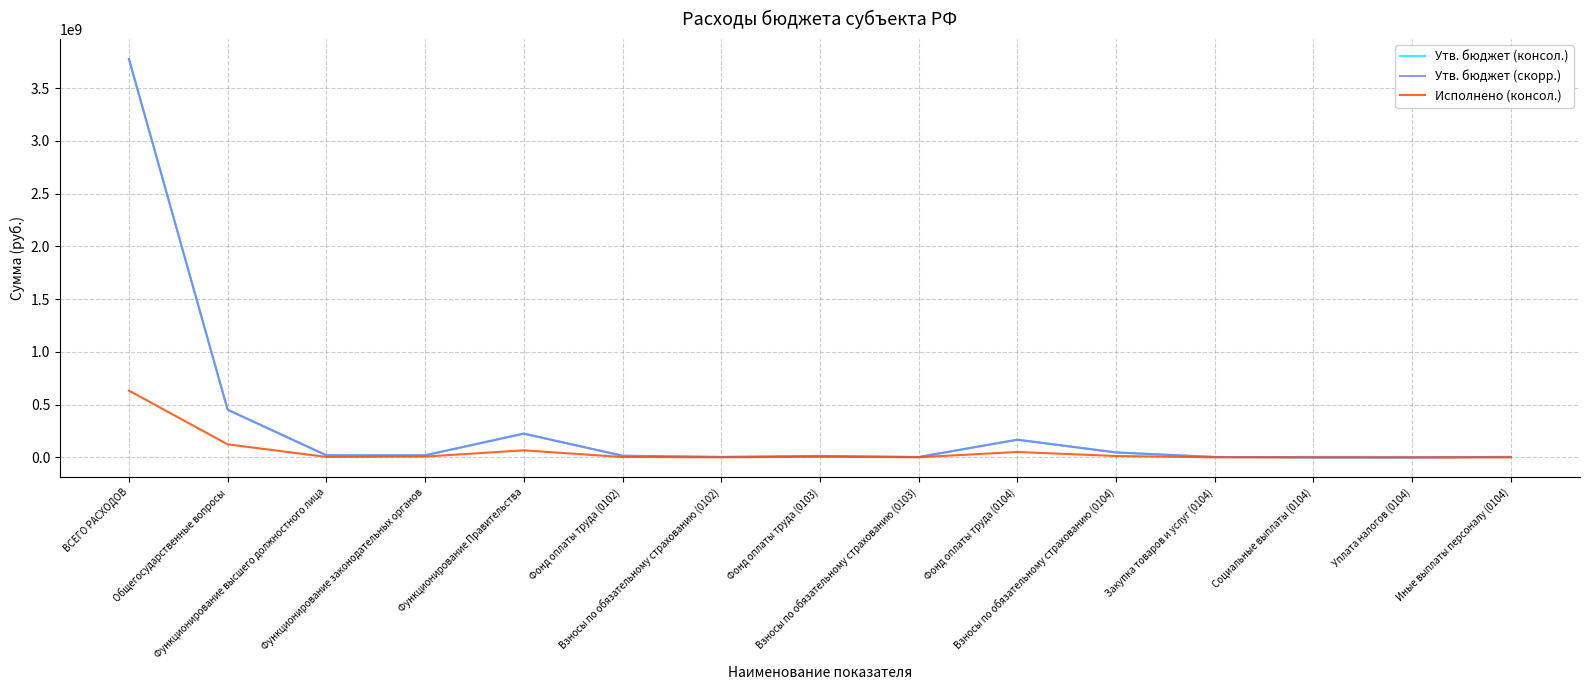

In Исполнено (консол.), how many points are lower than both neighbors (excluding endpoints)?

4